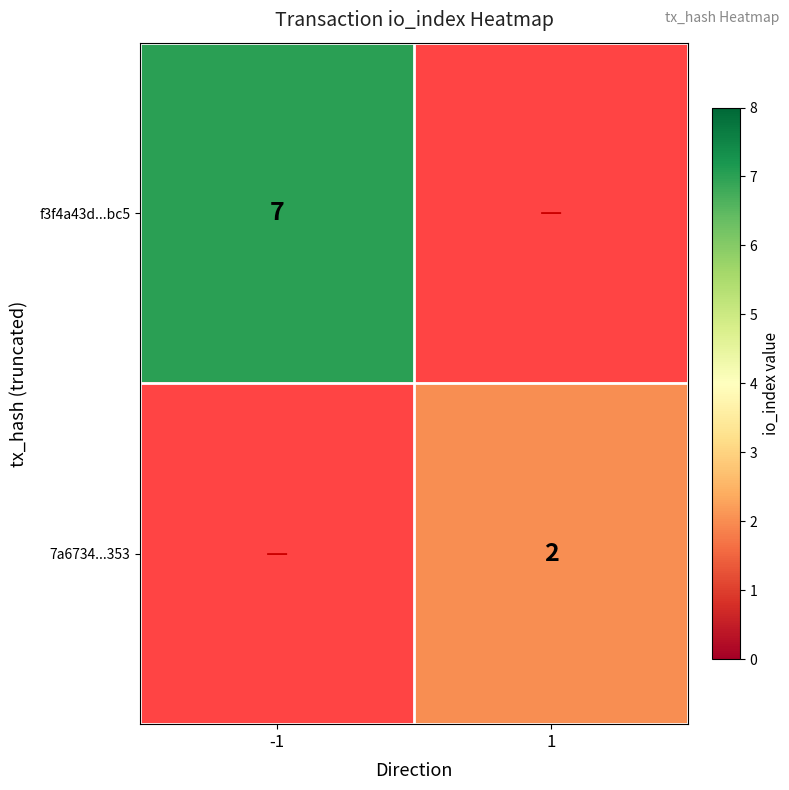

The value of 7a6734...353 at 1 is 1. True or false?

False